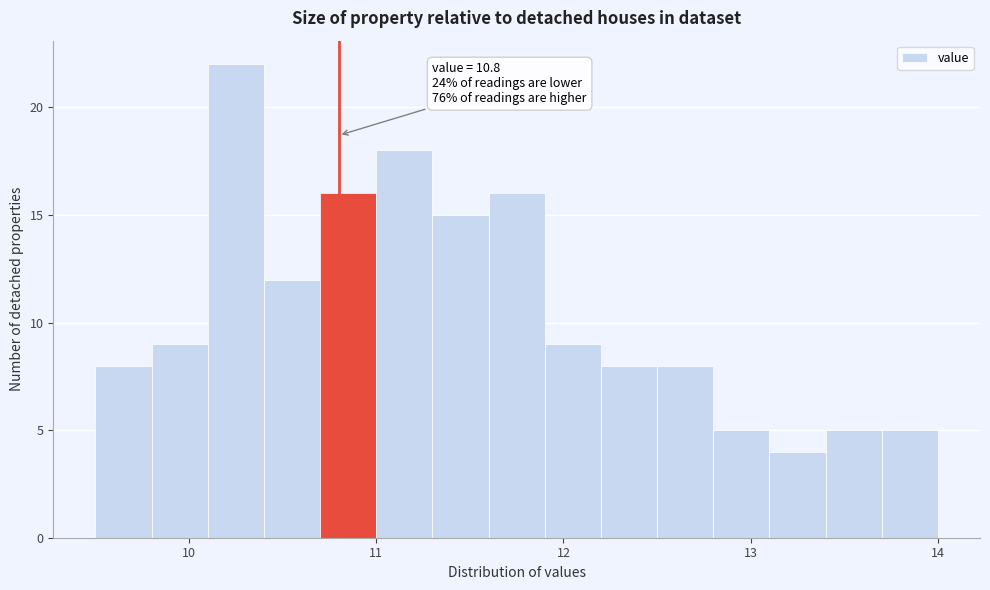

Read against the x-axis, roughly where is the centre of the tallest bar?

10.3